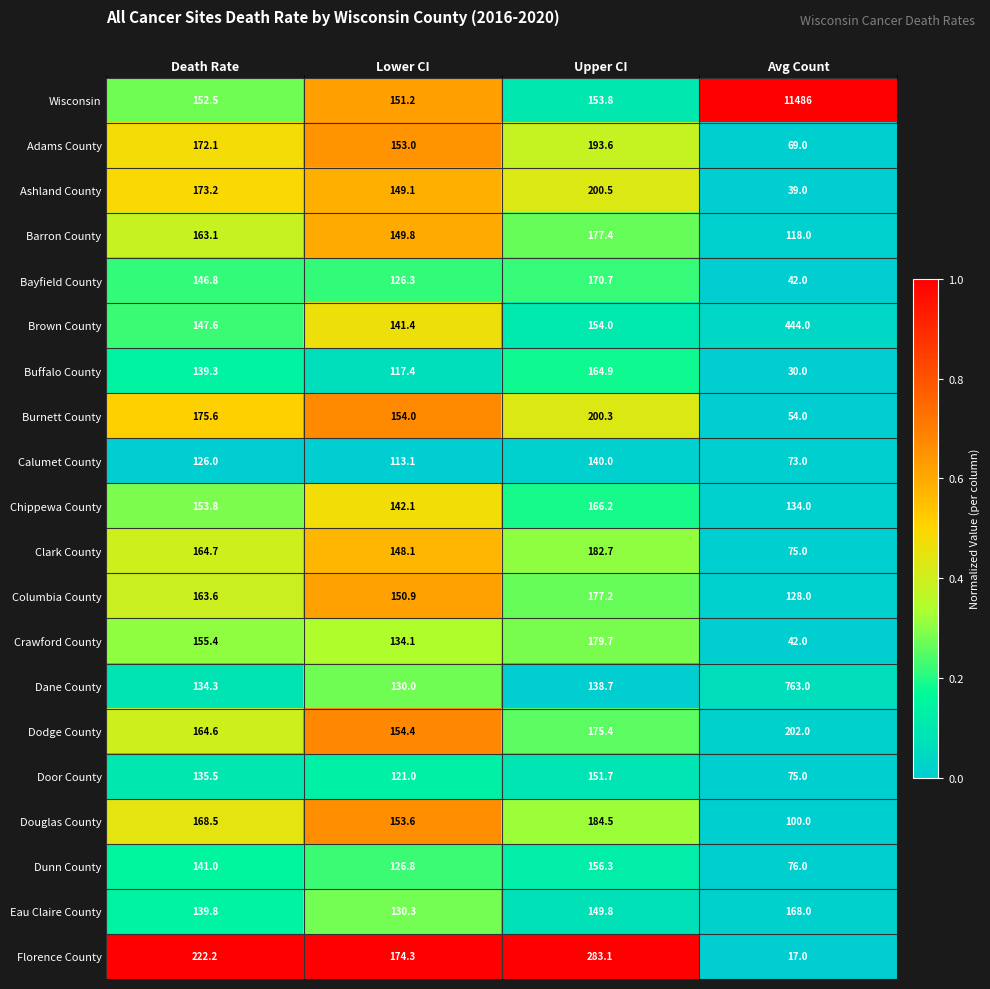

True or false: Columbia County has a value of 163.6 at Death Rate.

True